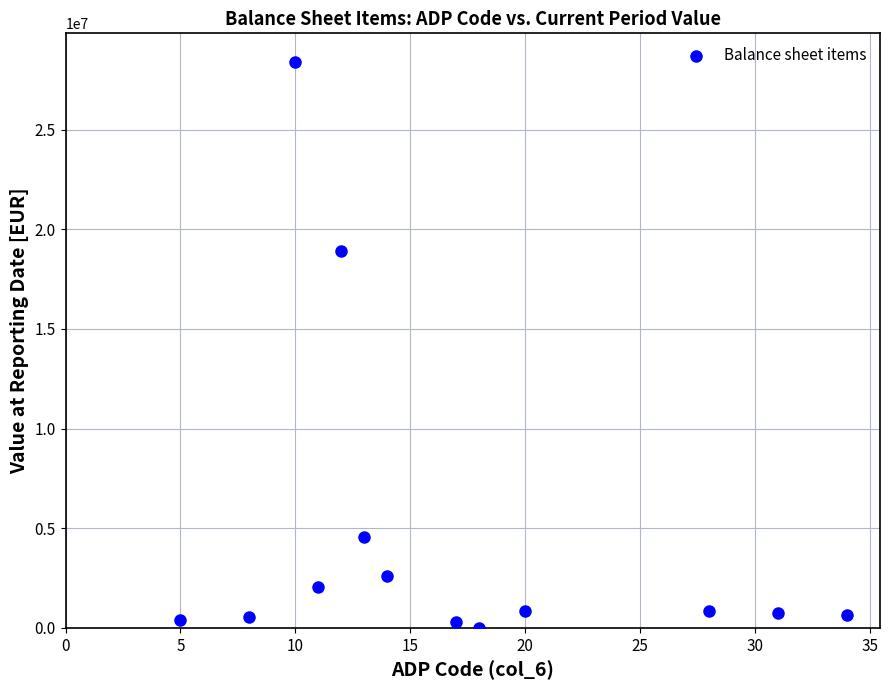

What is the range of X values (max minus min)?

29